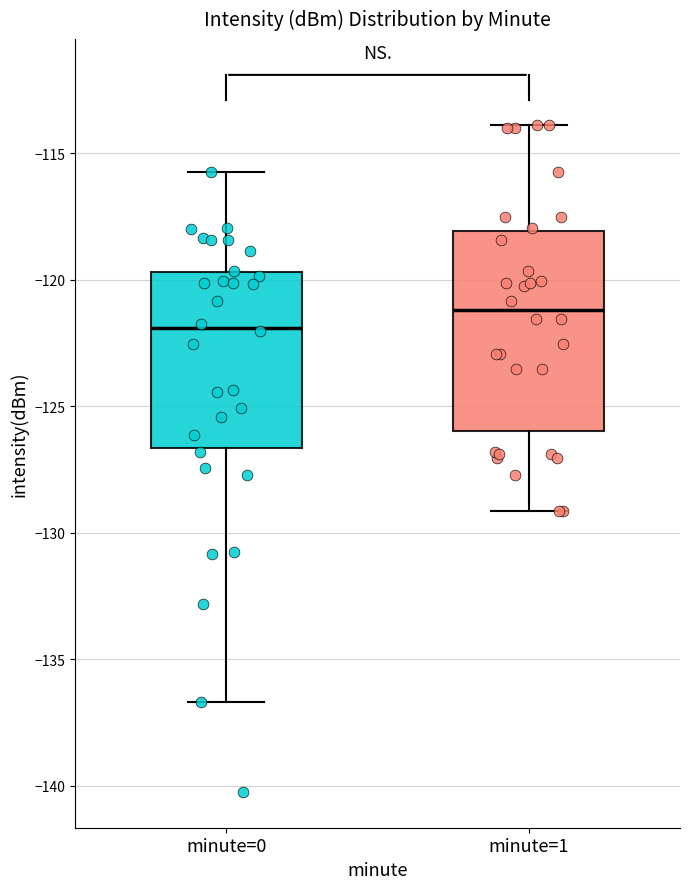

Where is the upper edge of the box for minute=1 on the y-axis? The values are not printed on the chart, so give them approximately, as read against the axis.

-118.0